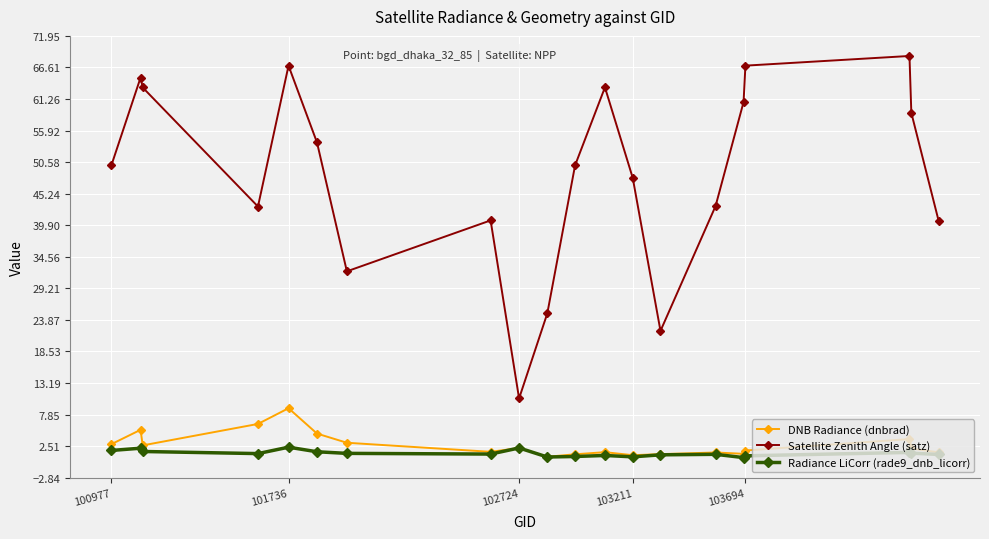

What is the value of the Satellite Zenith Angle (satz) point at the 8th from the left?

40.7